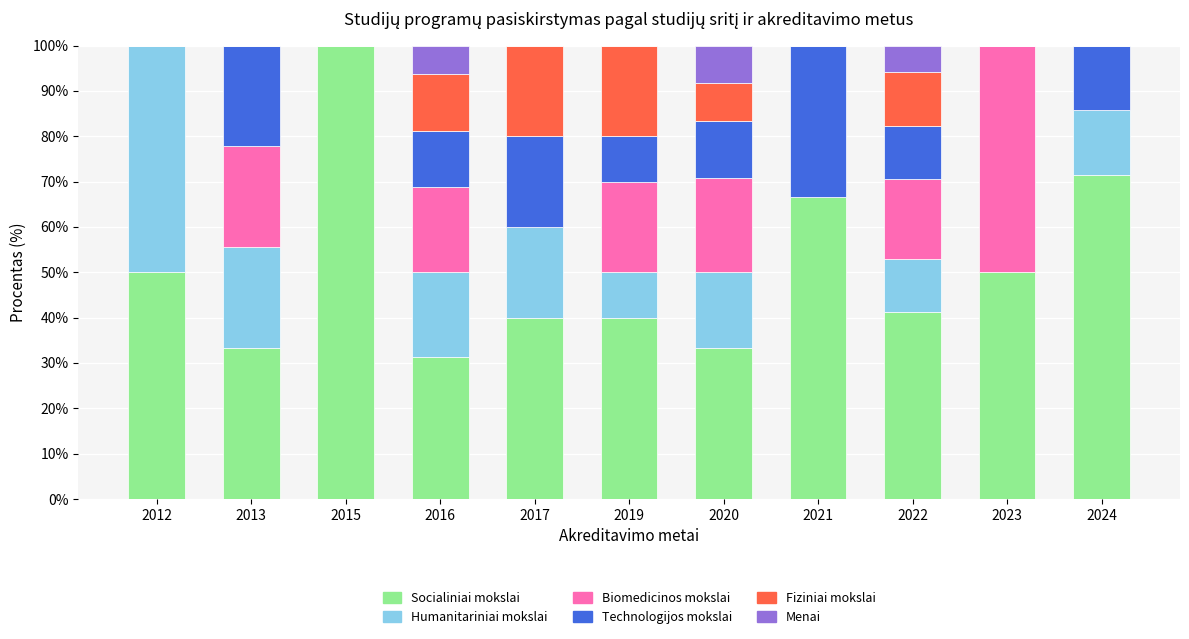

How many data points does each series have?

11